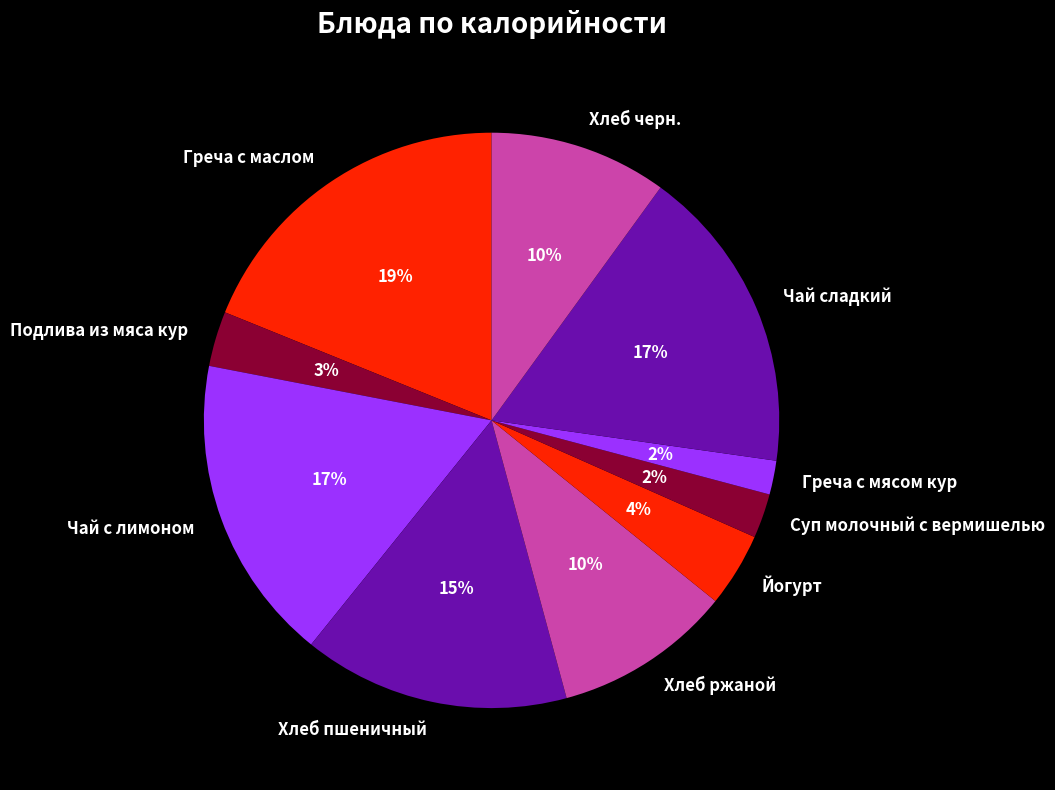

Does Суп молочный с вермишелью account for over 50% of the chart?

No